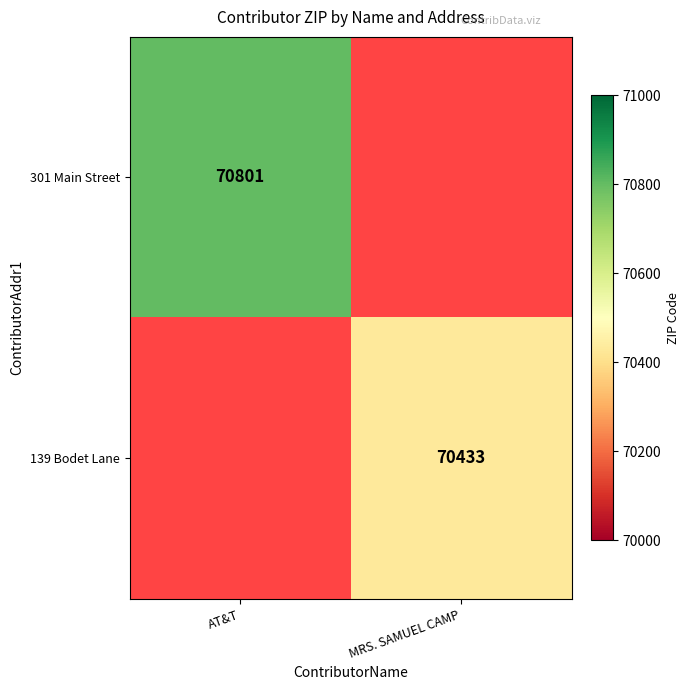

Is it true that 301 Main Street equals 70801 at AT&T?

True